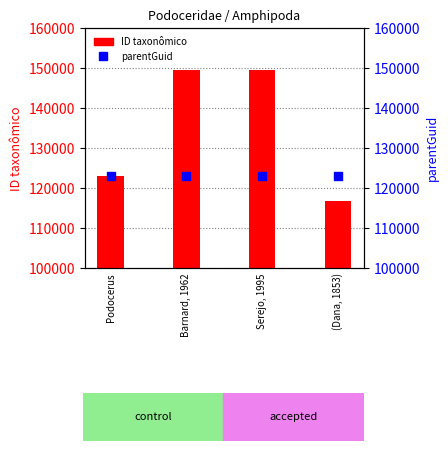

Which series has the widest spread of Y values?

ID taxonômico